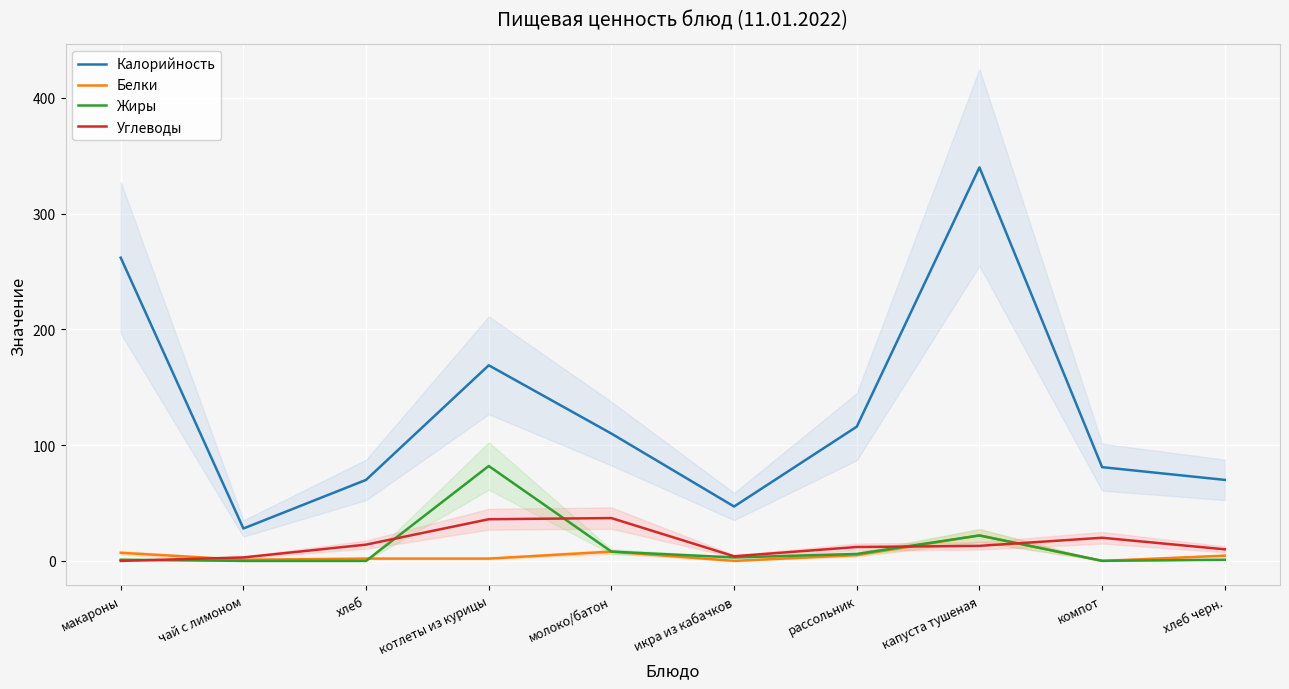

True or false: Белки and Калорийность intersect in this chart.

False